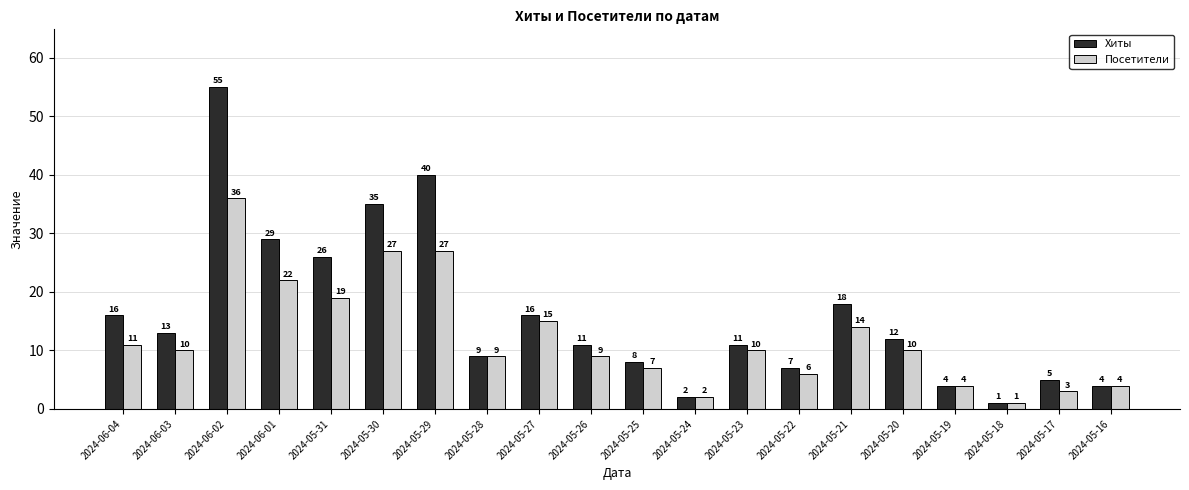

At which category is the sum across all series the highest?

2024-06-02